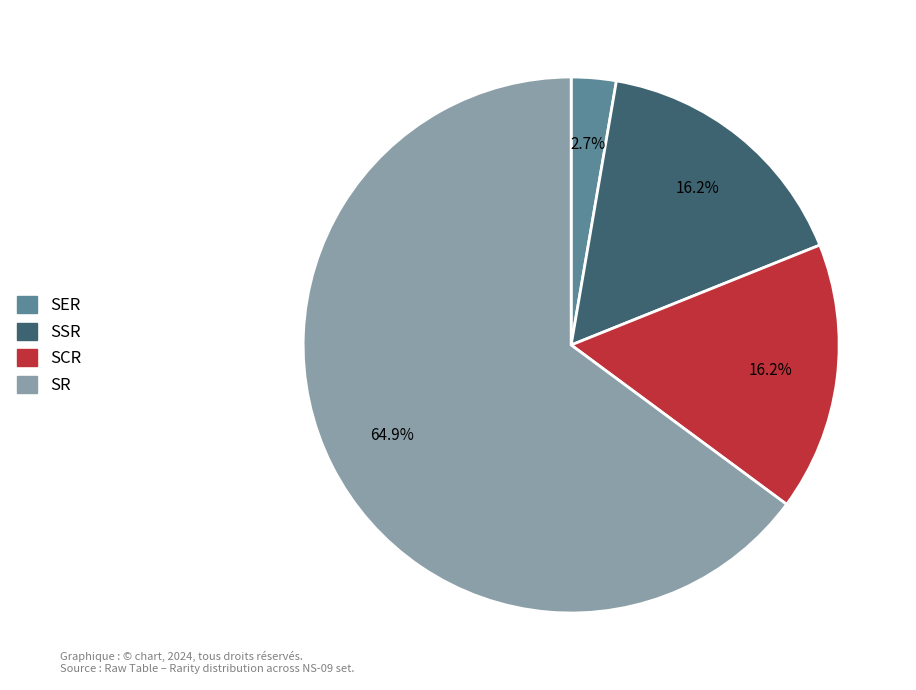

What percentage is the SER slice, to the nearest percent?

3%